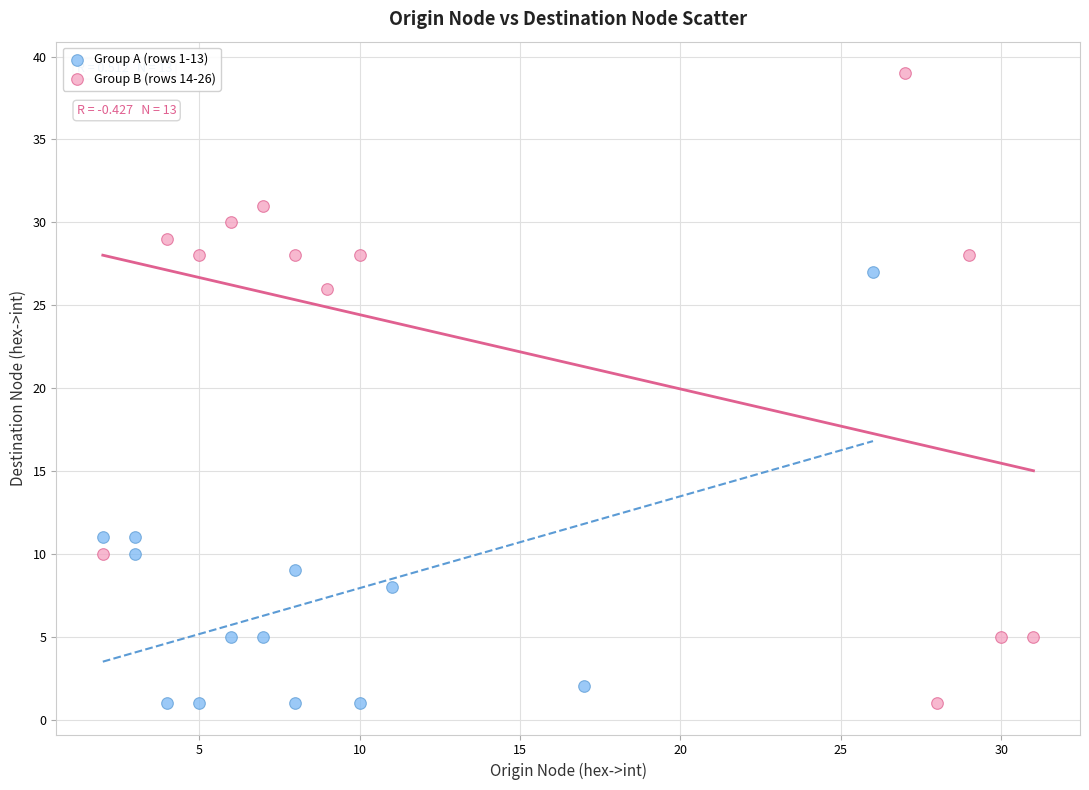

Which series reaches the maximum Y coordinate?

Group B (rows 14-26)